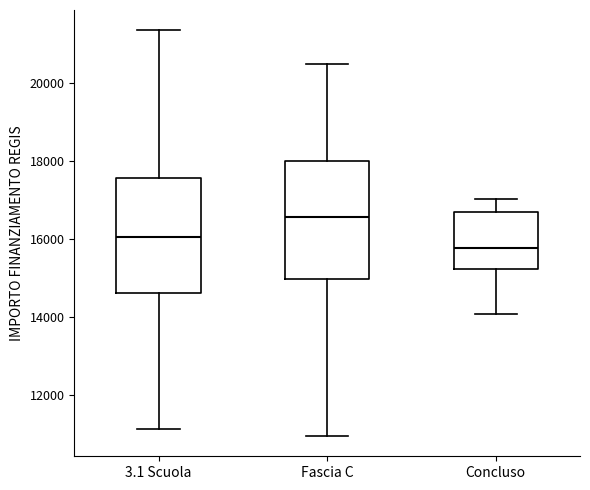

Reading left to right, read every box against the y-axis: the position of its median line, the range the box covers, and the ends of its whiskers. The values are not printed on the chart, so give them approximately, as read against the axis.

3.1 Scuola: median 16000, box 14600 to 17600, whiskers 11200 to 21400
Fascia C: median 16600, box 15000 to 18000, whiskers 11000 to 20400
Concluso: median 15800, box 15200 to 16600, whiskers 14000 to 17000